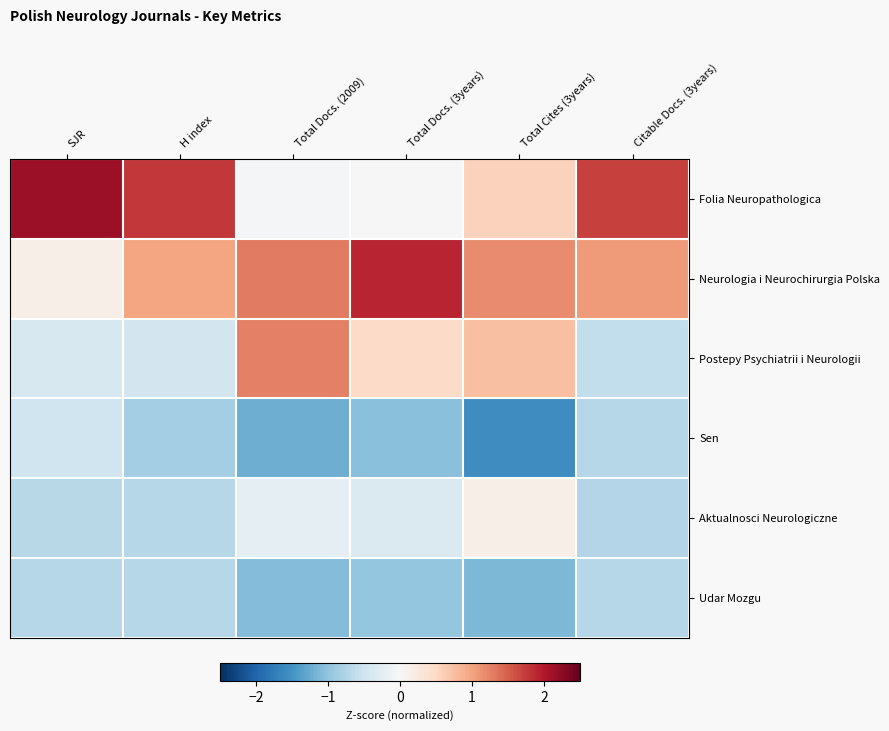

Which series has the widest spread of values?

Folia Neuropathologica